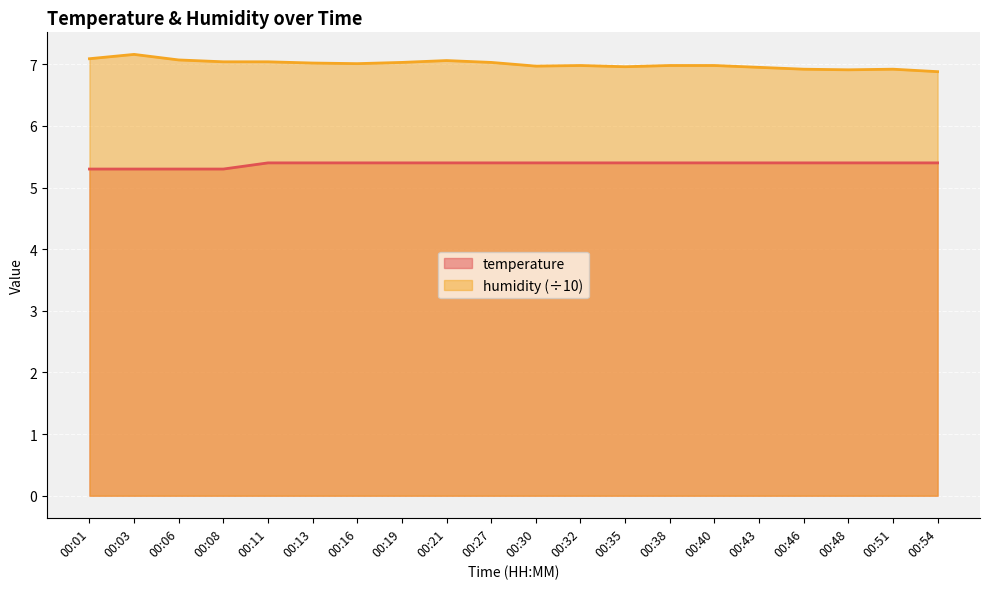

Which series has the largest total across all categories?

humidity (÷10)